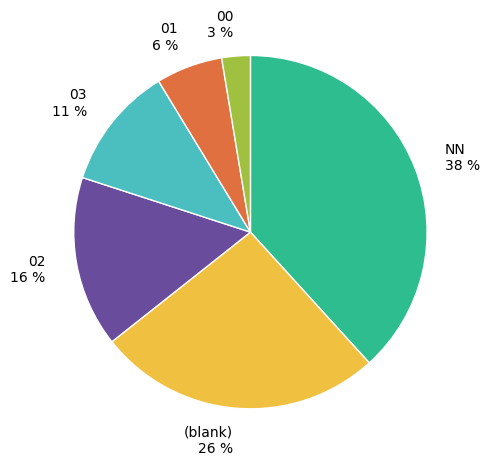

Rank the categories by value from highest to lowest.

NN 38 %, (blank) 26 %, 02 16 %, 03 11 %, 01 6 %, 00 3 %